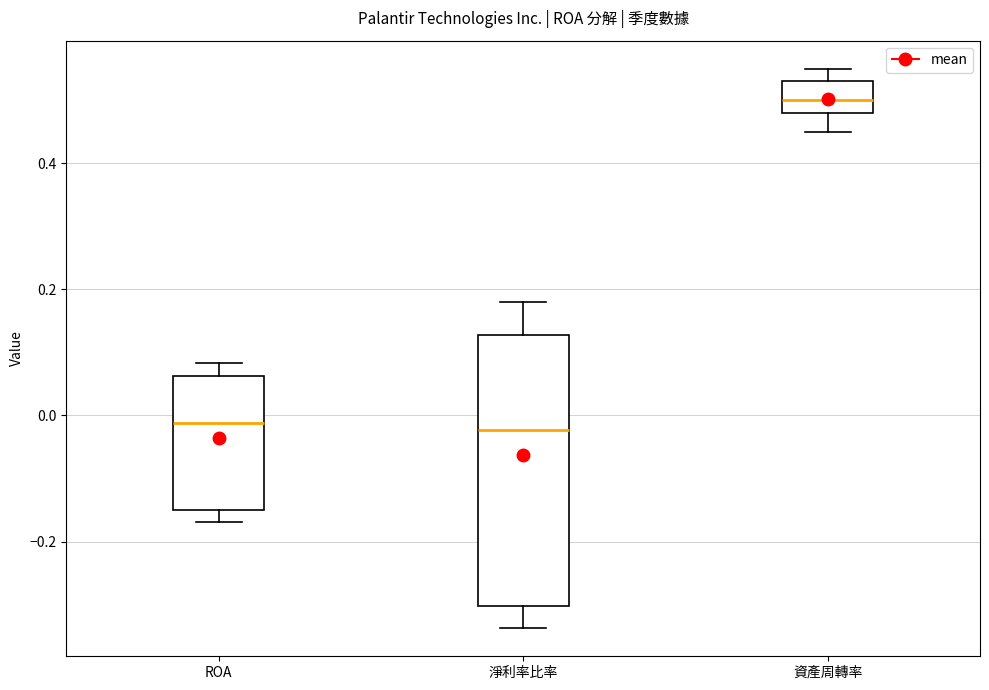

Reading left to right, read every box against the y-axis: the position of its median line, the range the box covers, and the ends of its whiskers. The values are not printed on the chart, so give them approximately, as read against the axis.

ROA: median -0.02, box -0.16 to 0.06, whiskers -0.16 (just below the box's lower edge) to 0.08
淨利率比率: median -0.02, box -0.30 to 0.12, whiskers -0.34 to 0.18
資產周轉率: median 0.50, box 0.48 to 0.54, whiskers 0.46 to 0.56